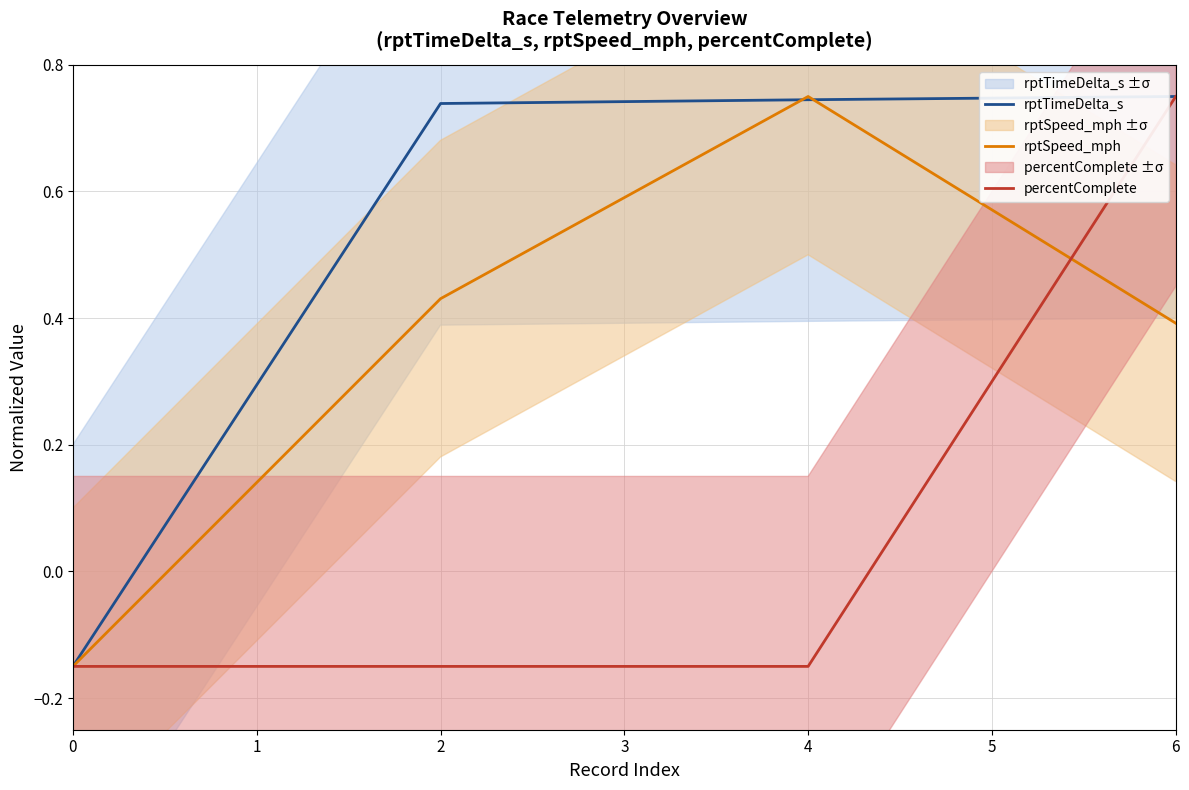

True or false: rptTimeDelta_s and percentComplete cross at least once.

False